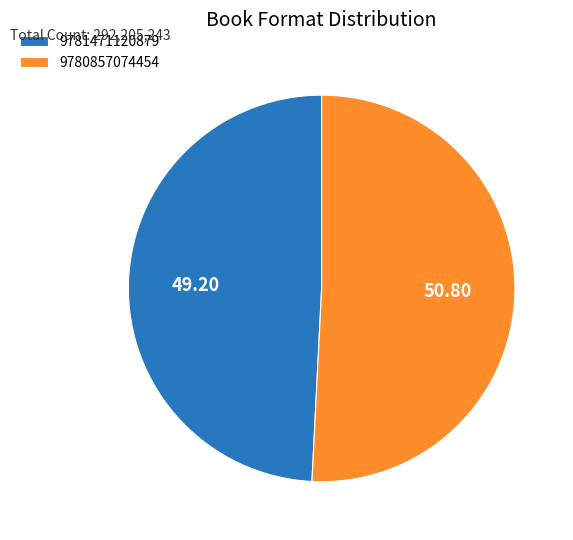

Which slice represents more than half of the pie?

9780857074454